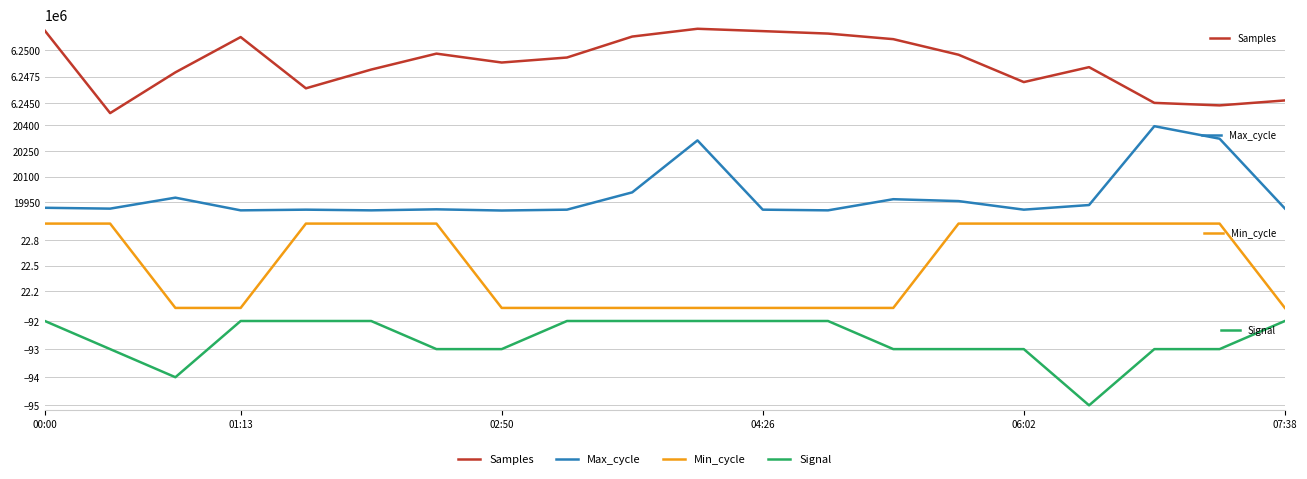

What is the sum of all Max_cycle values?

399783